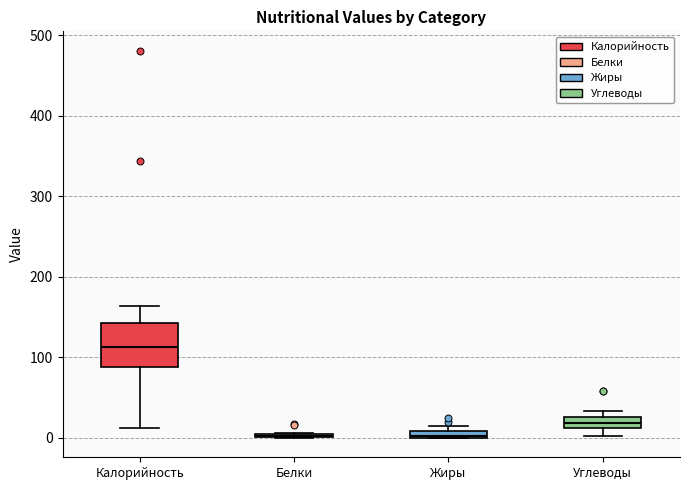

Comparing the boxes themselves (not the whiskers), which one is the tallest?

Калорийность